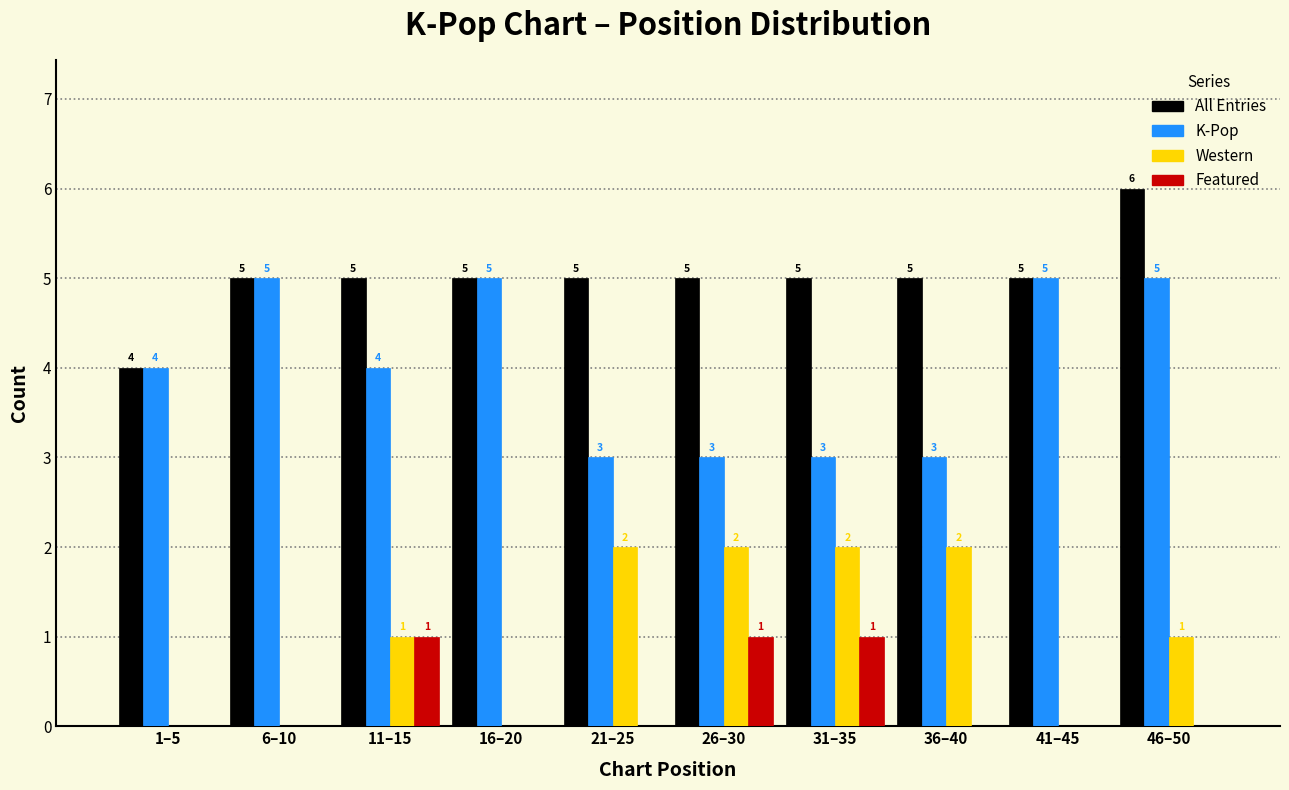

What is the sum of all Western values?

10